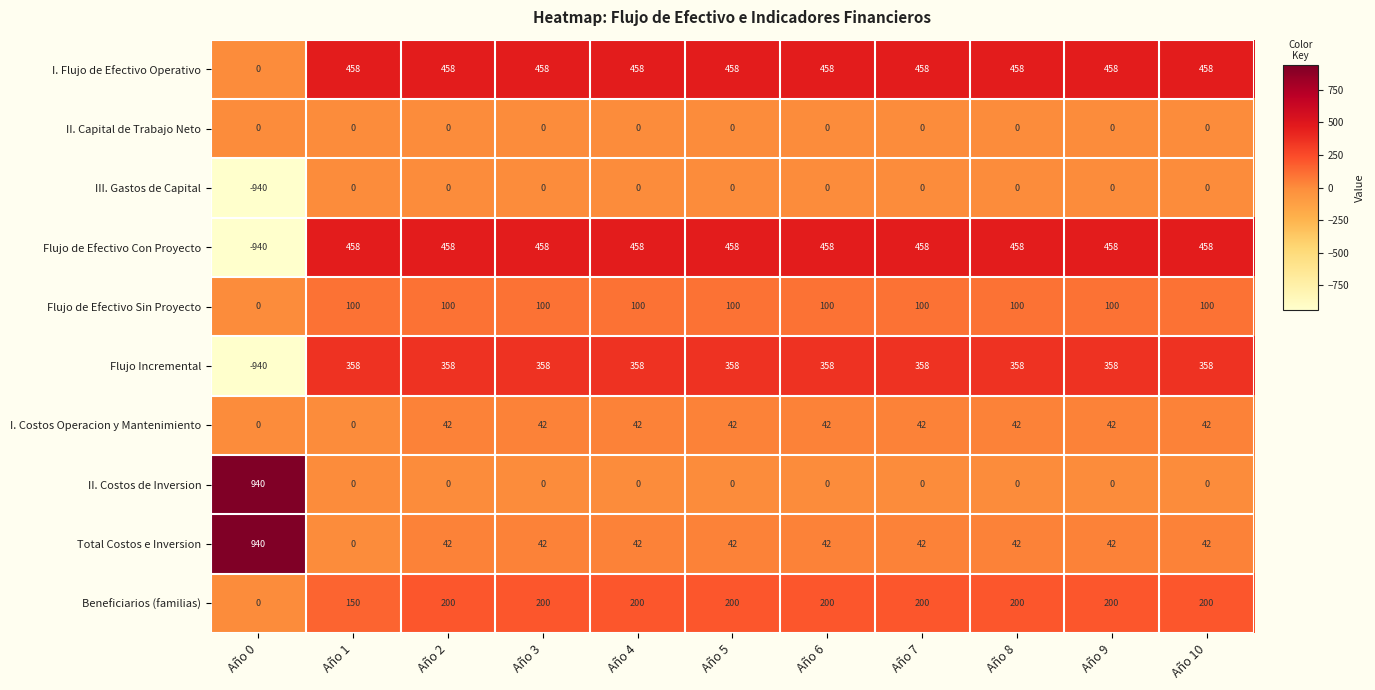

How many values in the I. Costos Operacion y Mantenimiento series are below 42?

2